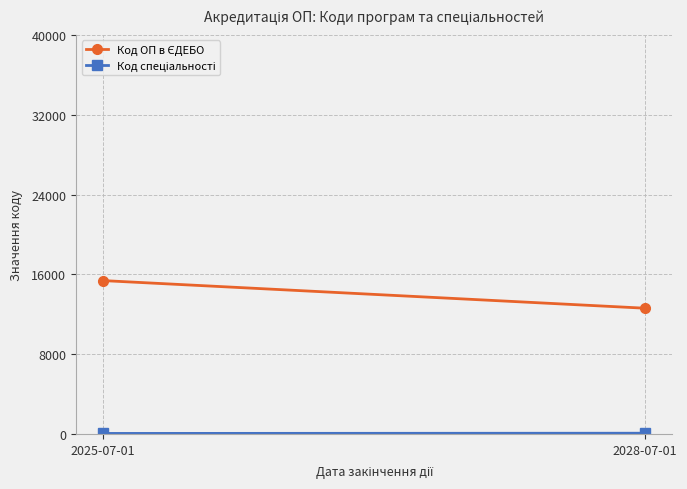

The value of Код ОП в ЄДЕБО at 2028-07-01 is 18241. True or false?

False